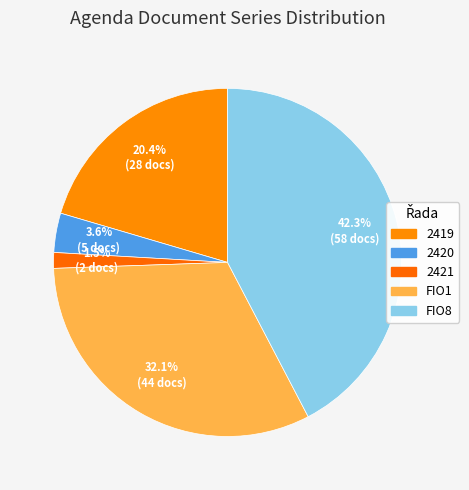

How many segments does this pie chart have?

5